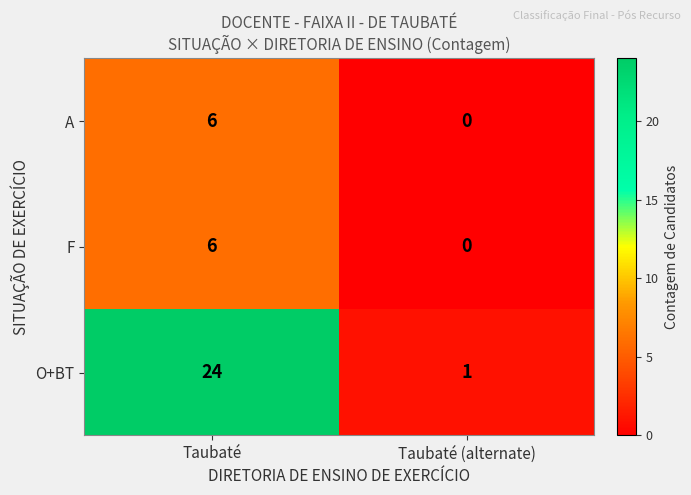

Rank the categories by F value from lowest to highest.

Taubaté (alternate), Taubaté